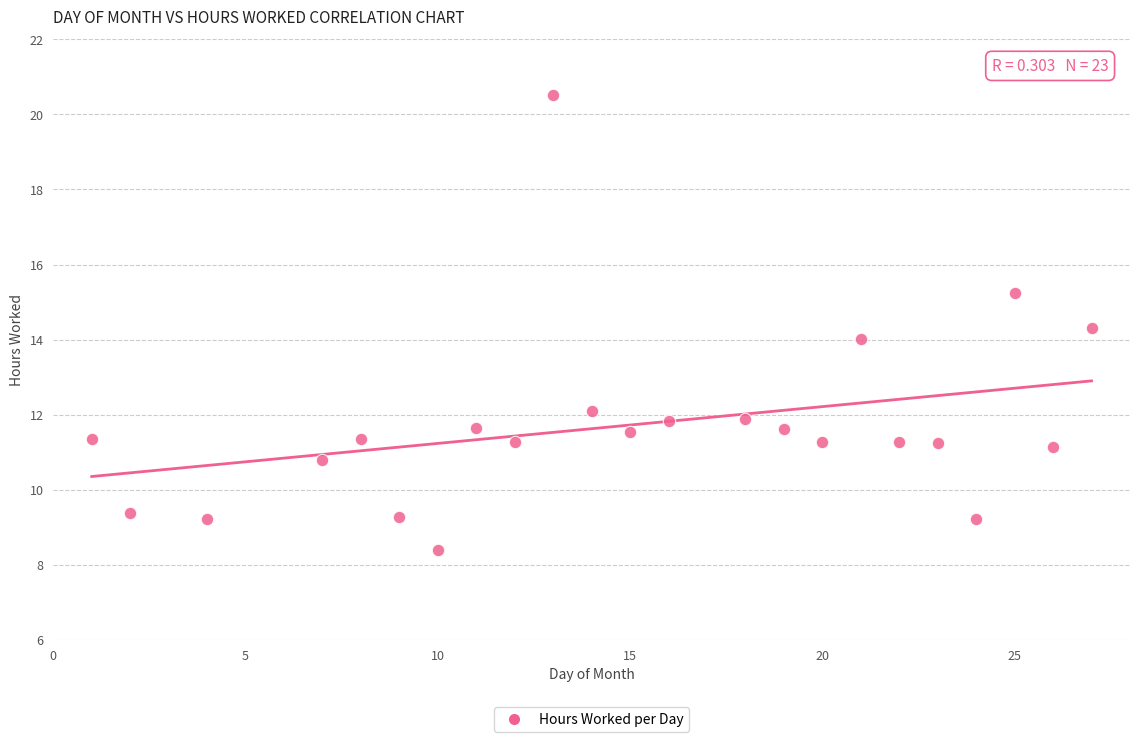

What is the range of X values (max minus min)?

26.0